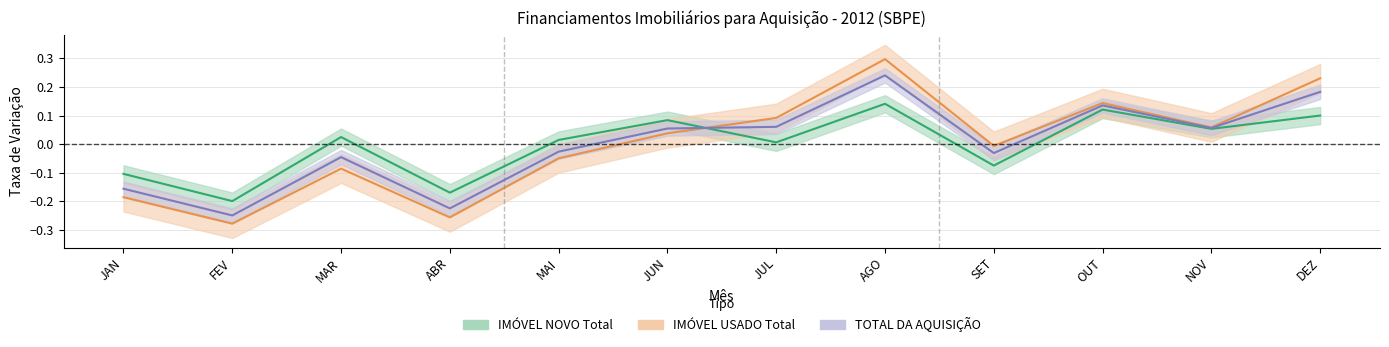

At how many categories does at least one series exceed 0?

8